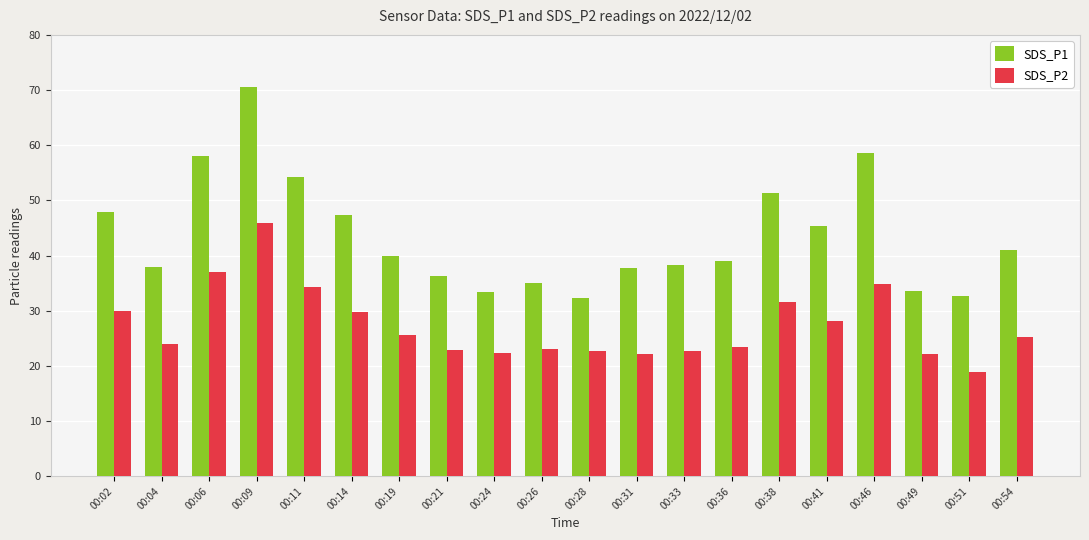

Read the SDS_P2 value at 00:04.

24.0